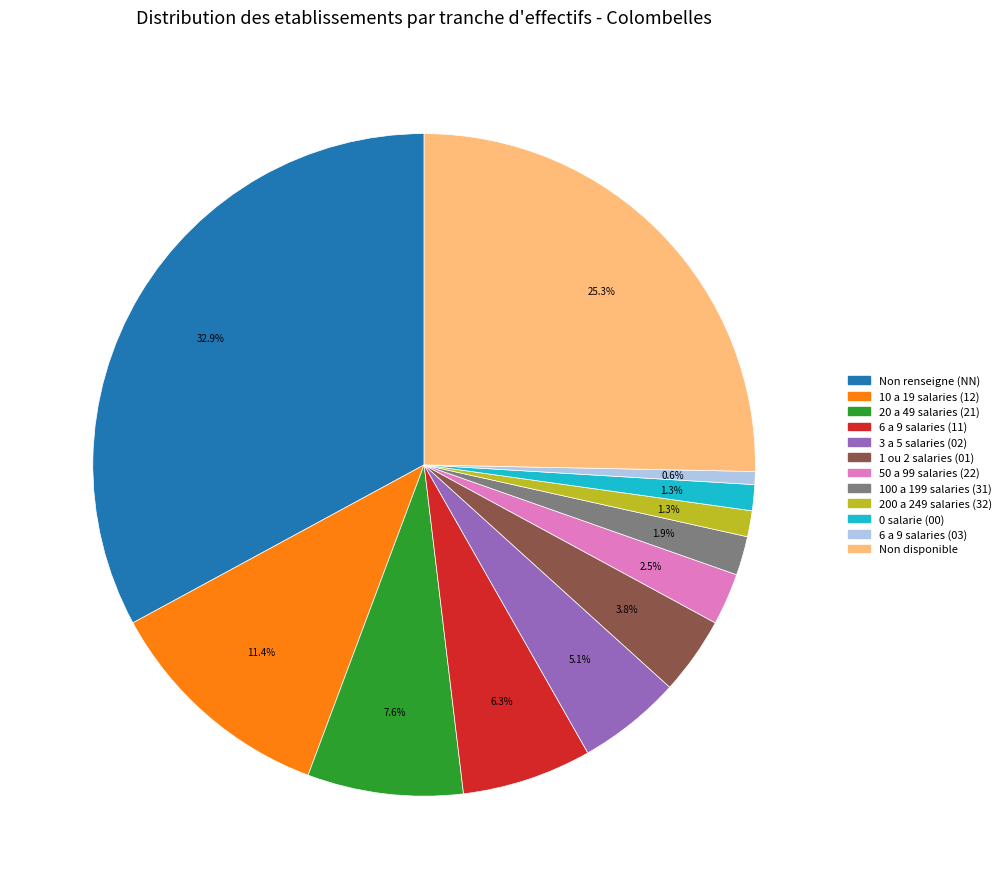

How many slices are in this pie chart?

12